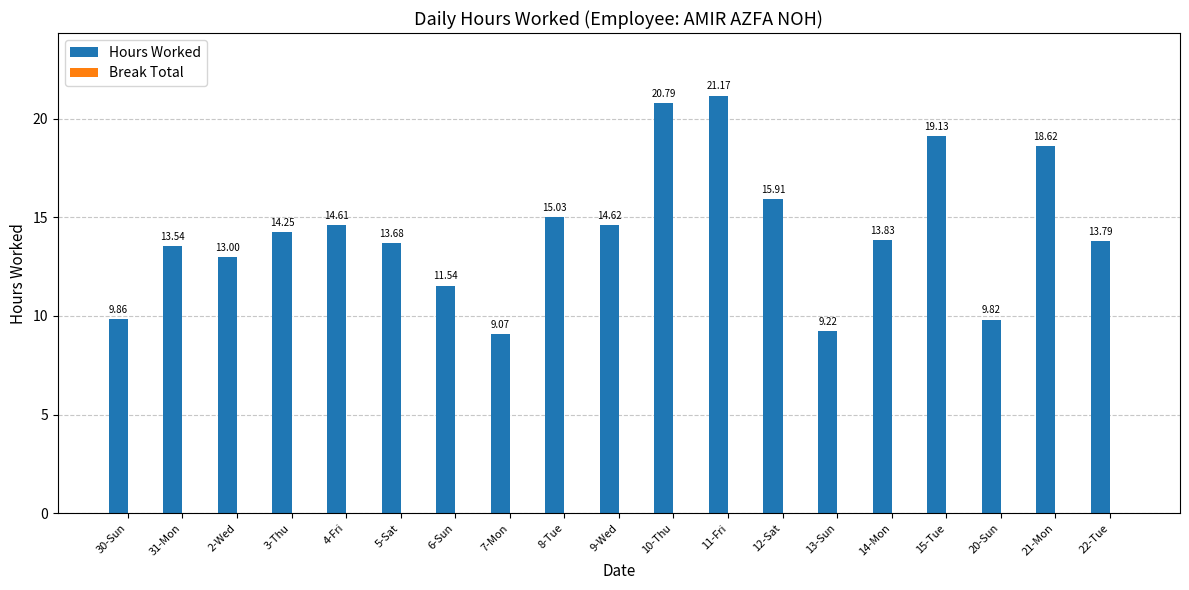

What is the change in value from 3-Thu to 13-Sun?

-5.0